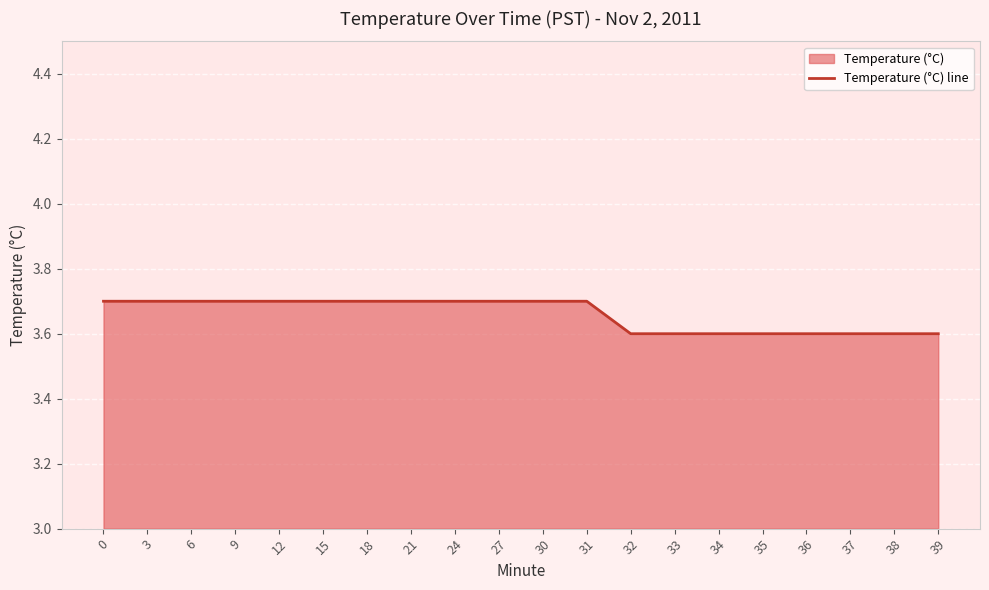

How many lines are shown in the chart?

1